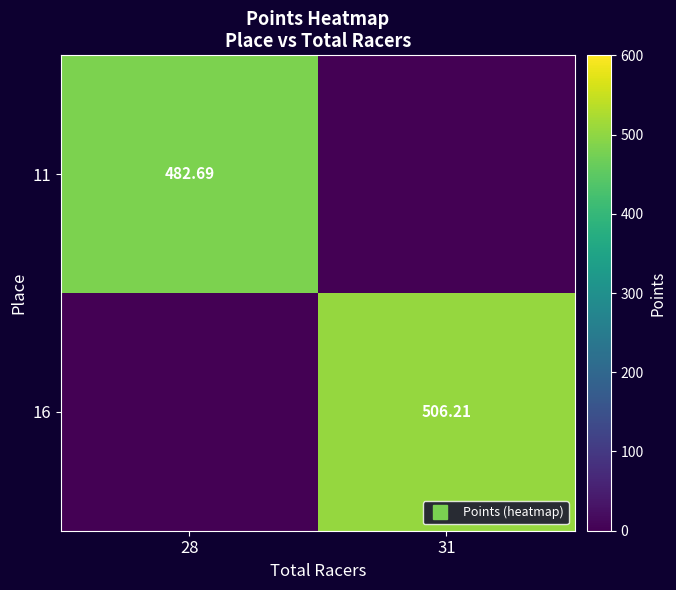

Is it true that 11 equals 0.0 at 31?

True